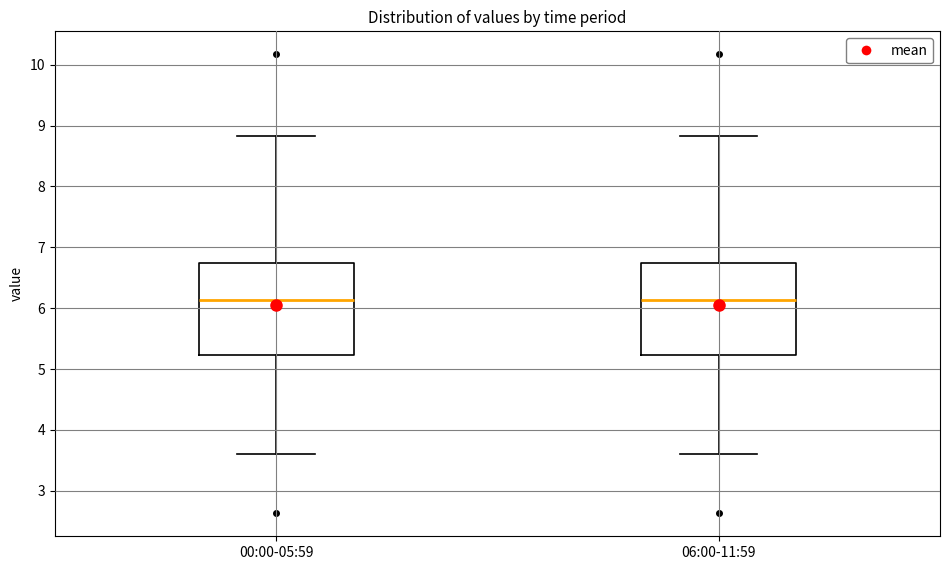

Reading left to right, read every box against the y-axis: the position of its median line, the range the box covers, and the ends of its whiskers. The values are not printed on the chart, so give them approximately, as read against the axis.

00:00-05:59: median 6.1, box 5.2 to 6.7, whiskers 3.6 to 8.8
06:00-11:59: median 6.1, box 5.2 to 6.7, whiskers 3.6 to 8.8